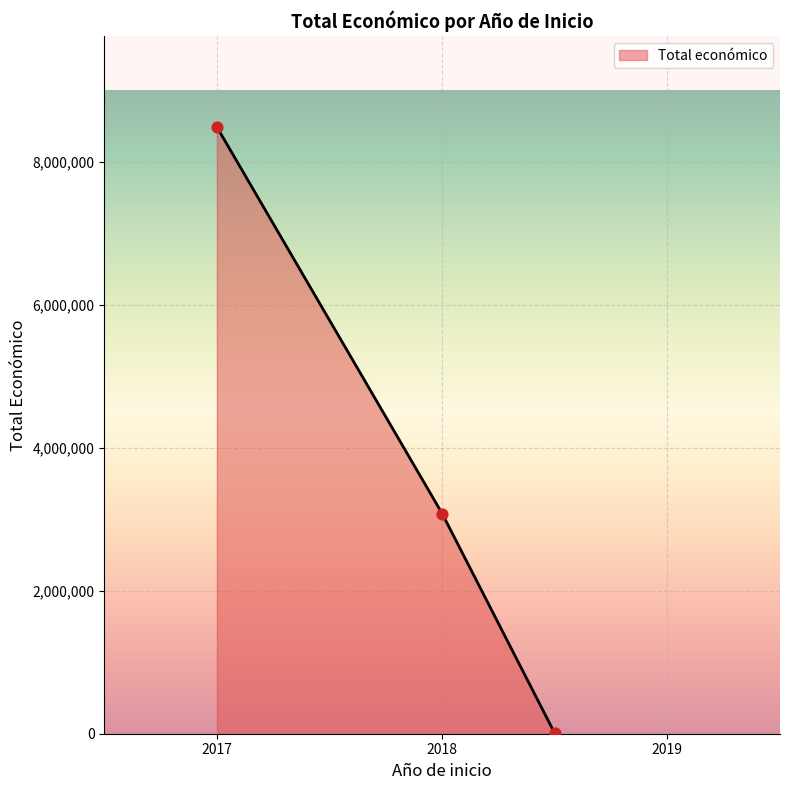

What is the sum of all values?

11569832